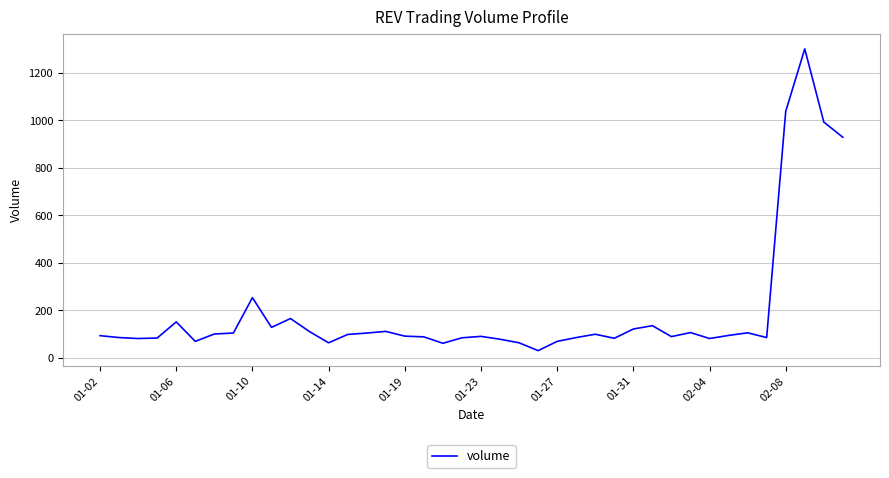

What is the difference between the maximum and minimum values?

1270